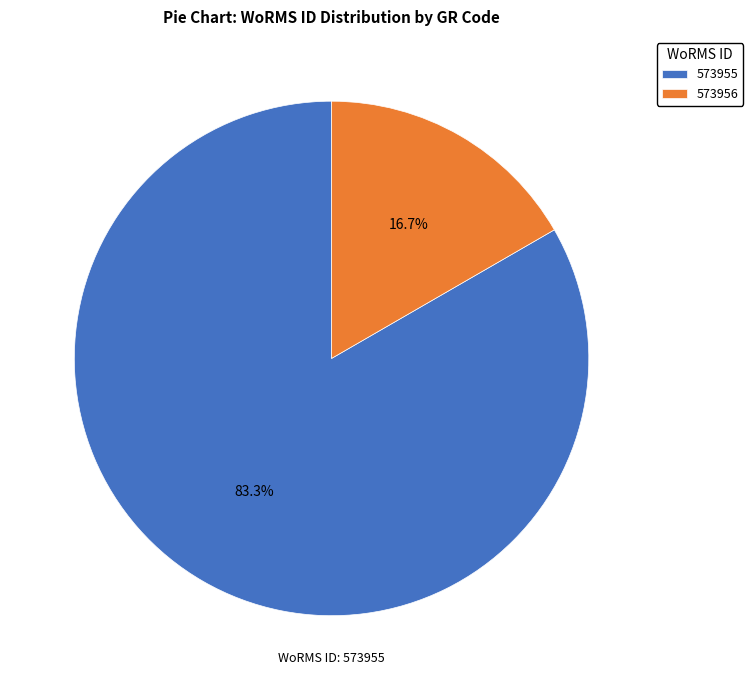

Which has a higher value, 573956 or 573955?

573955